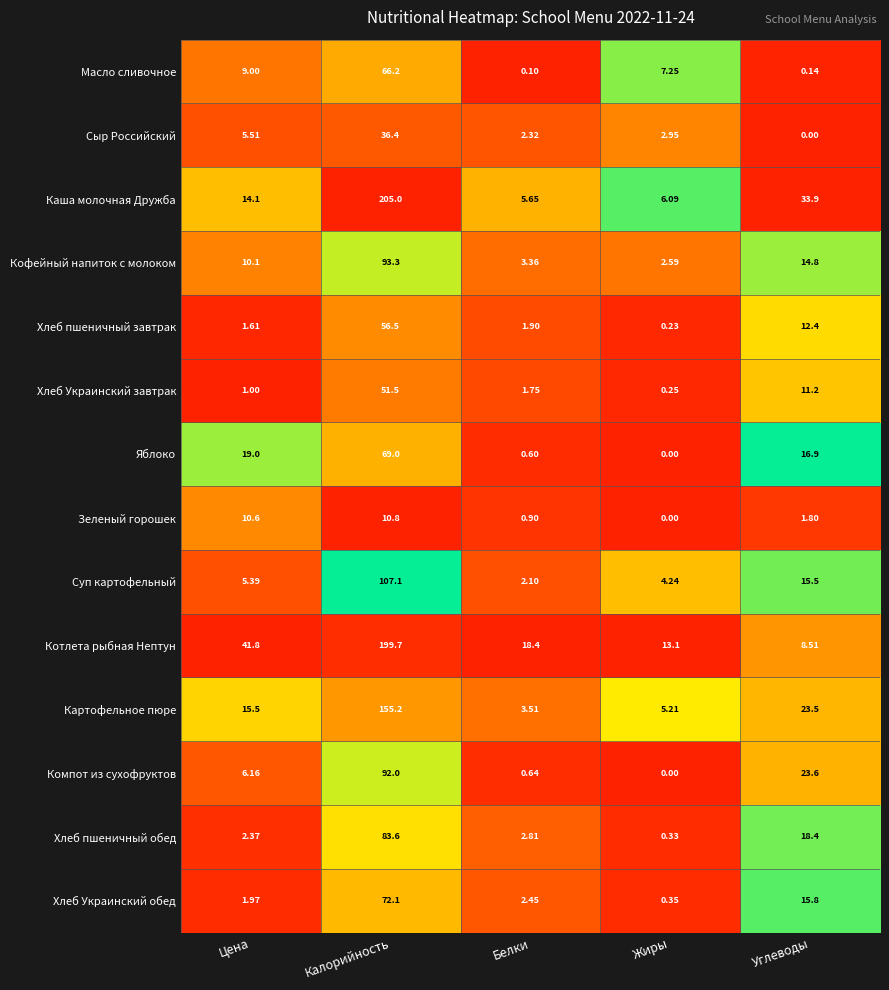

Rank the series at Белки from highest to lowest value.

Котлета рыбная Нептун, Каша молочная Дружба, Картофельное пюре, Кофейный напиток с молоком, Хлеб пшеничный обед, Хлеб Украинский обед, Сыр Российский, Суп картофельный, Хлеб пшеничный завтрак, Хлеб Украинский завтрак, Зеленый горошек, Компот из сухофруктов, Яблоко, Масло сливочное